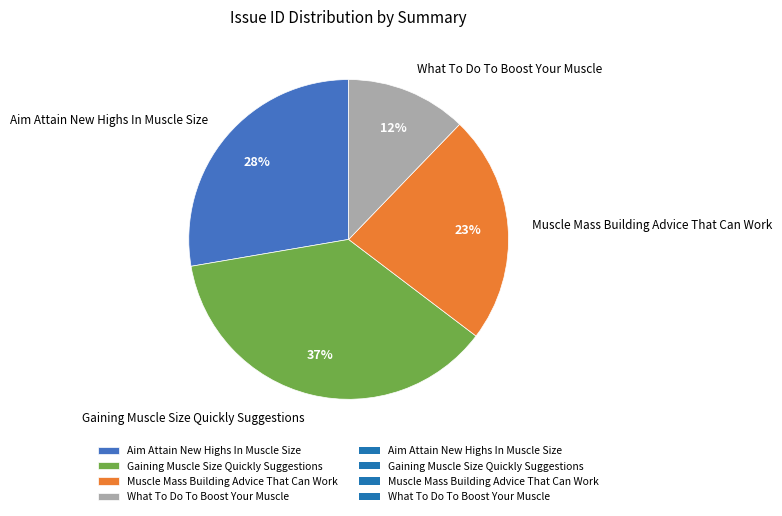

Which slice is the largest?

Gaining Muscle Size Quickly Suggestions